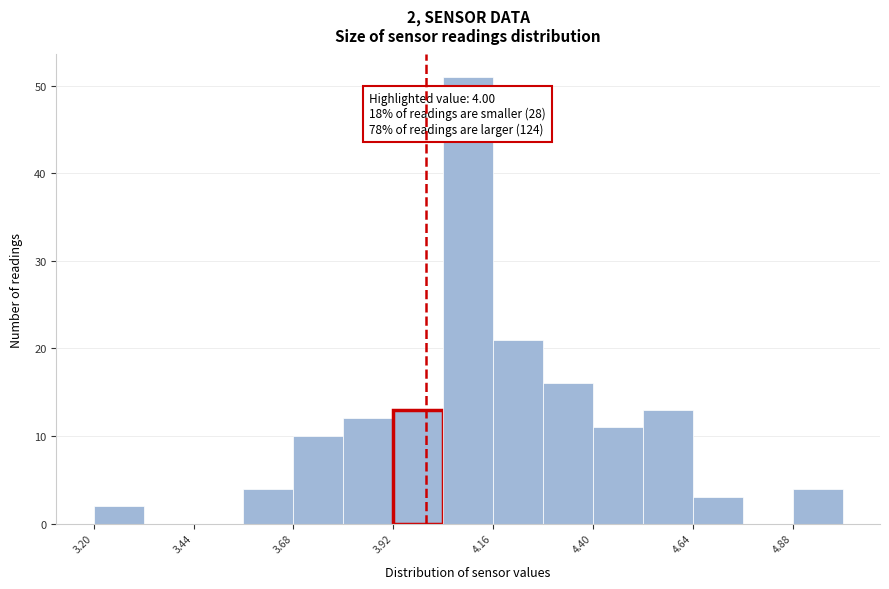

Around what value on the x-axis is the tallest bar? Give the approximate position of its centre, as read against the axis.

4.10